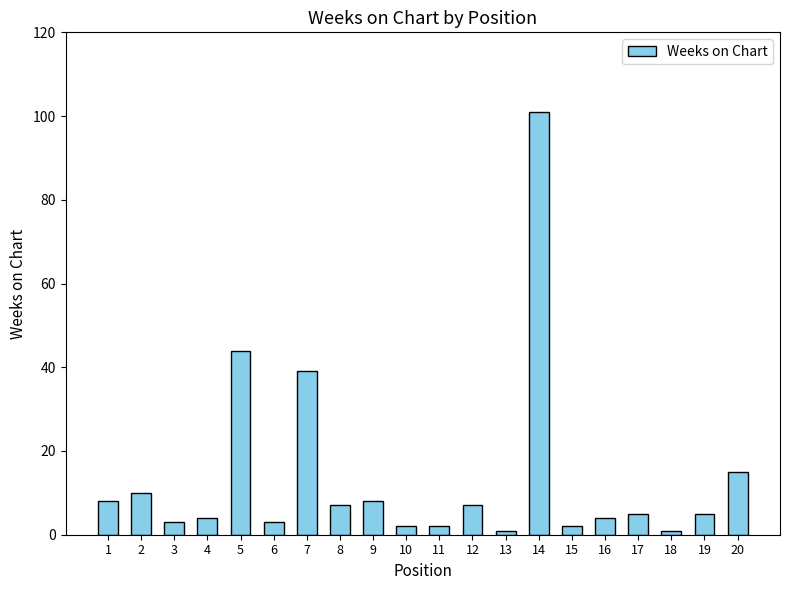

The value at 11 is 2. True or false?

True